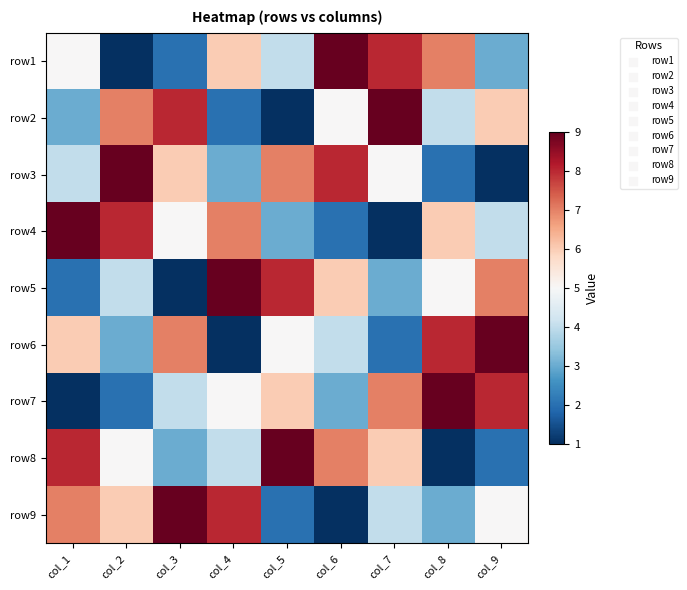

Reading right to left, list all the values displayed in this chart.

row1: col_9=3	col_8=7	col_7=8	col_6=9	col_5=4	col_4=6	col_3=2	col_2=1	col_1=5
row2: col_9=6	col_8=4	col_7=9	col_6=5	col_5=1	col_4=2	col_3=8	col_2=7	col_1=3
row3: col_9=1	col_8=2	col_7=5	col_6=8	col_5=7	col_4=3	col_3=6	col_2=9	col_1=4
row4: col_9=4	col_8=6	col_7=1	col_6=2	col_5=3	col_4=7	col_3=5	col_2=8	col_1=9
row5: col_9=7	col_8=5	col_7=3	col_6=6	col_5=8	col_4=9	col_3=1	col_2=4	col_1=2
row6: col_9=9	col_8=8	col_7=2	col_6=4	col_5=5	col_4=1	col_3=7	col_2=3	col_1=6
row7: col_9=8	col_8=9	col_7=7	col_6=3	col_5=6	col_4=5	col_3=4	col_2=2	col_1=1
row8: col_9=2	col_8=1	col_7=6	col_6=7	col_5=9	col_4=4	col_3=3	col_2=5	col_1=8
row9: col_9=5	col_8=3	col_7=4	col_6=1	col_5=2	col_4=8	col_3=9	col_2=6	col_1=7